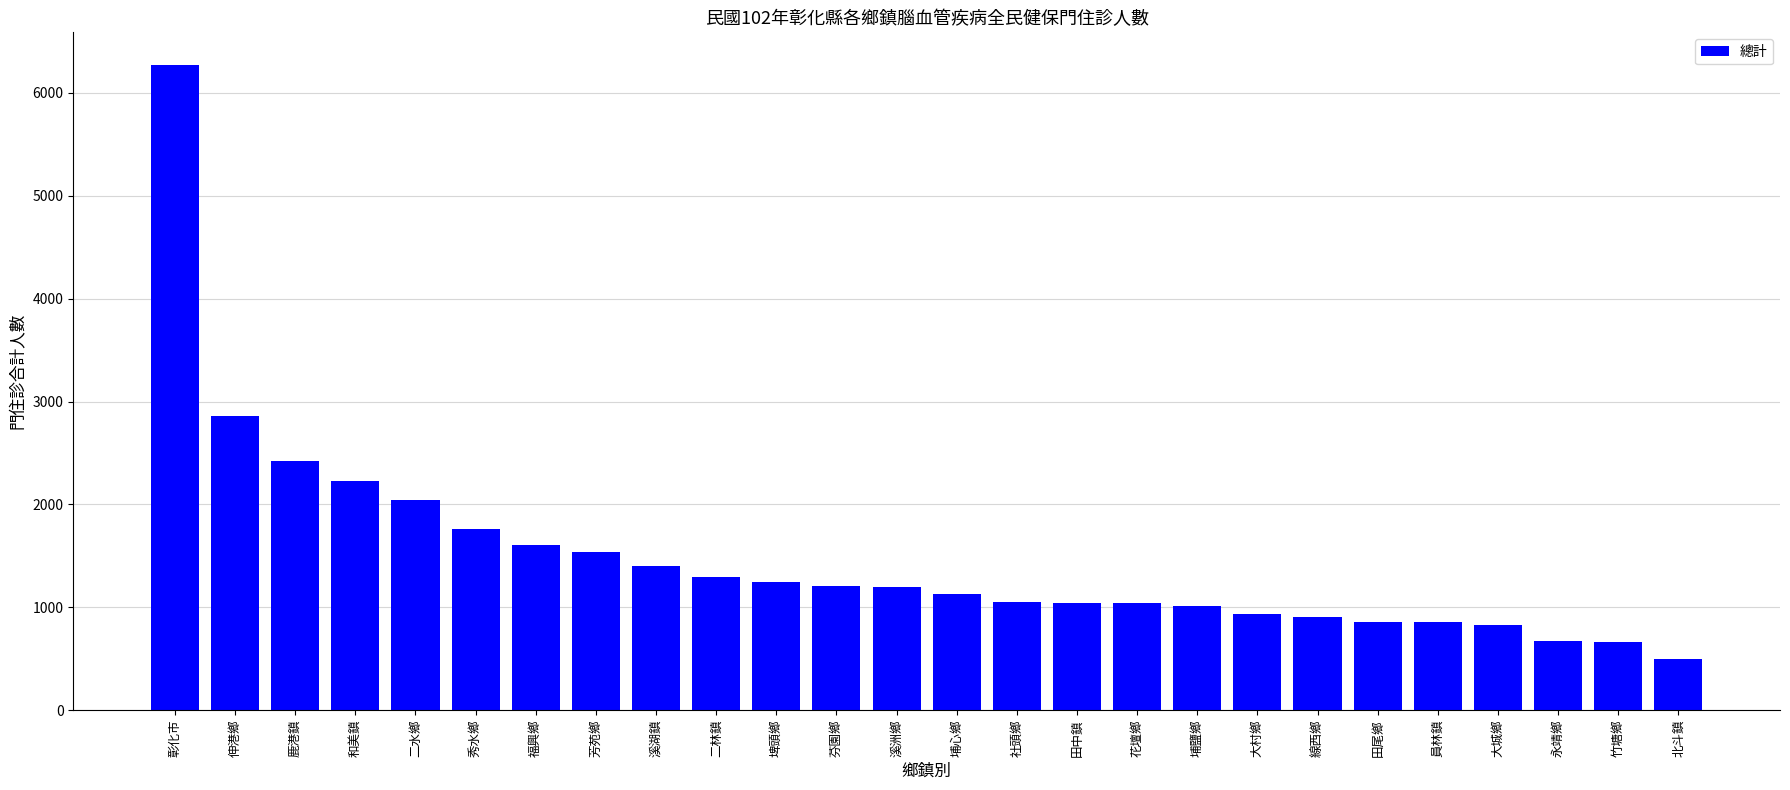

What is the sum of the values at 竹塘鄉 and 芬園鄉?

1865